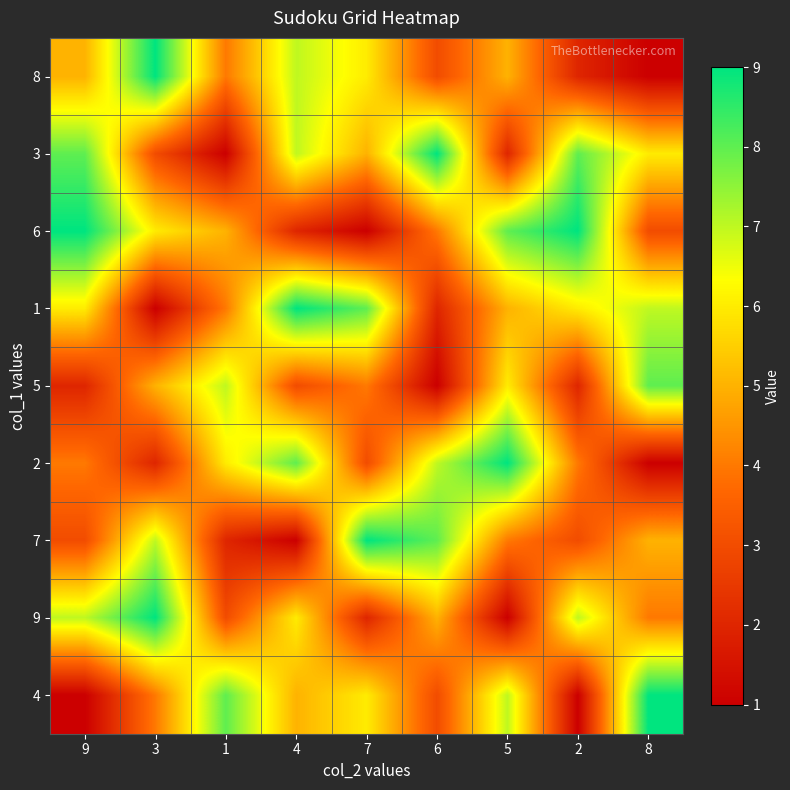

Rank the series by their maximum value, from highest to lowest.

8, 3, 6, 1, 2, 7, 9, 4, 5